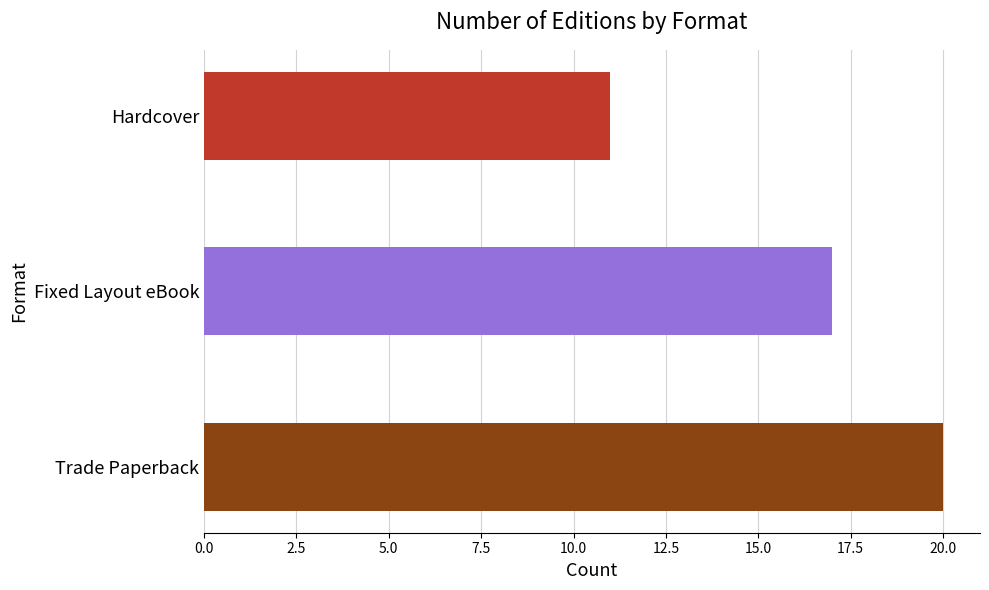

Is it true that the value at Trade Paperback is 20?

True